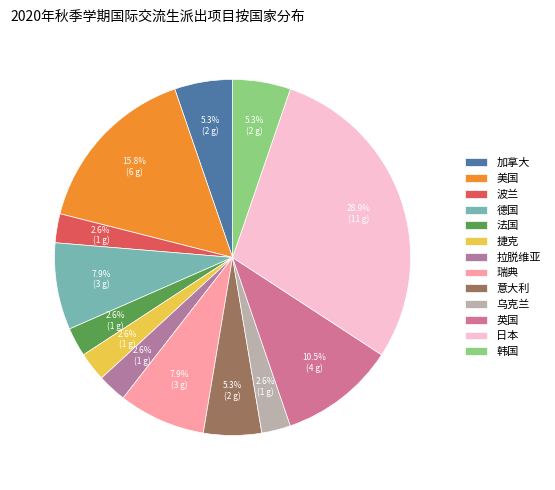

How much of the chart is everything except 英国?

89.5%